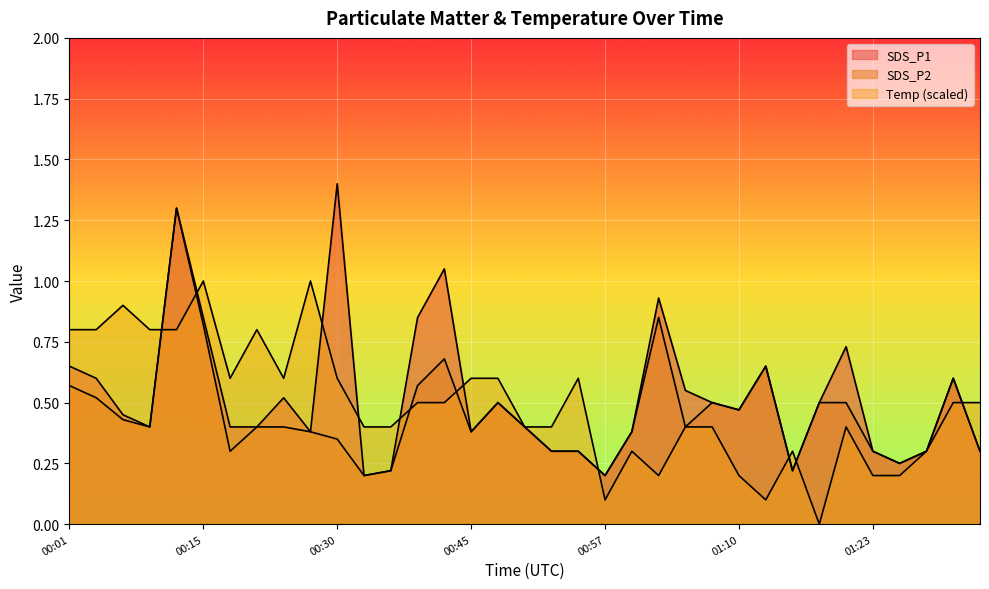

The value of SDS_P1 at 00:18 is 0.2. True or false?

False